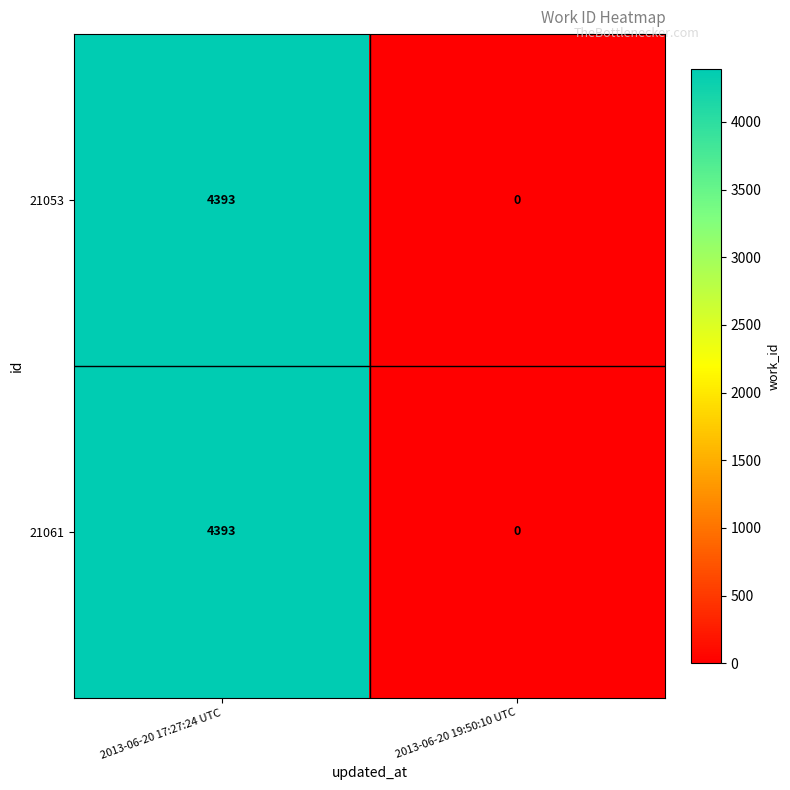

How many data points does each series have?

2